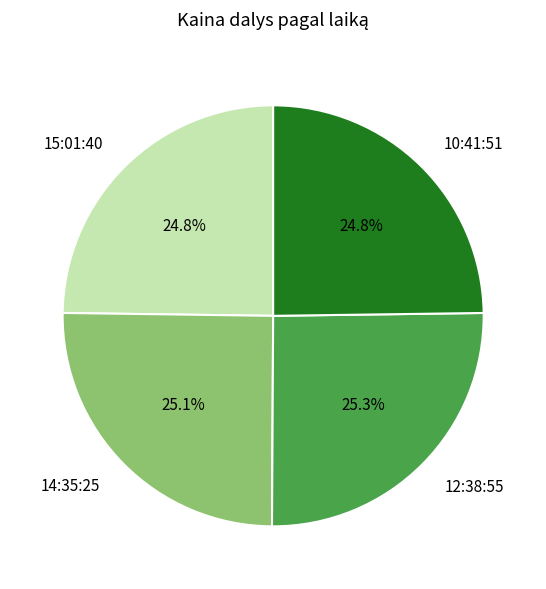

How much of the chart is everything except 15:01:40?

75.2%